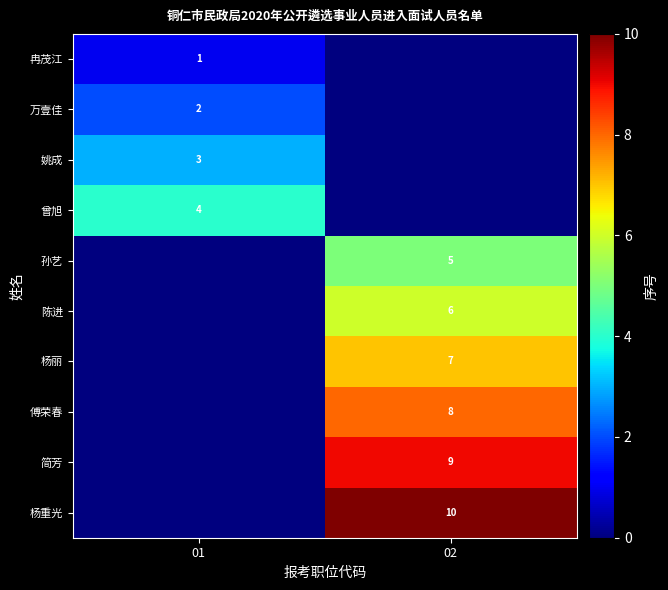

What is the average value of the row_4 series?

2